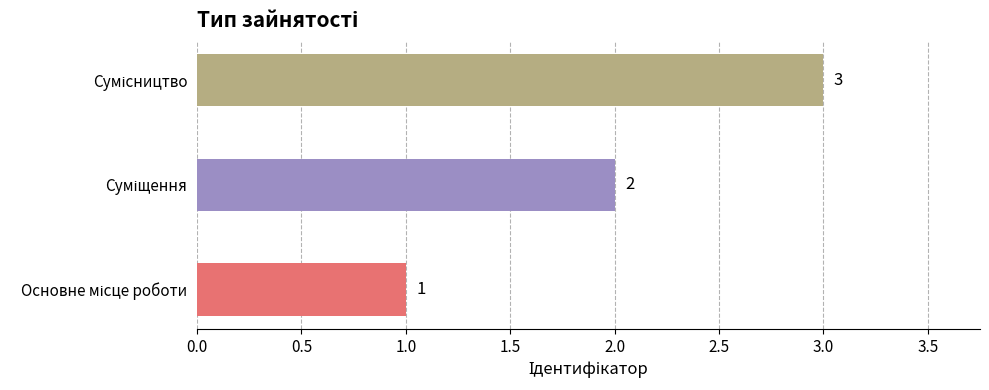

What is the greatest value displayed?

3